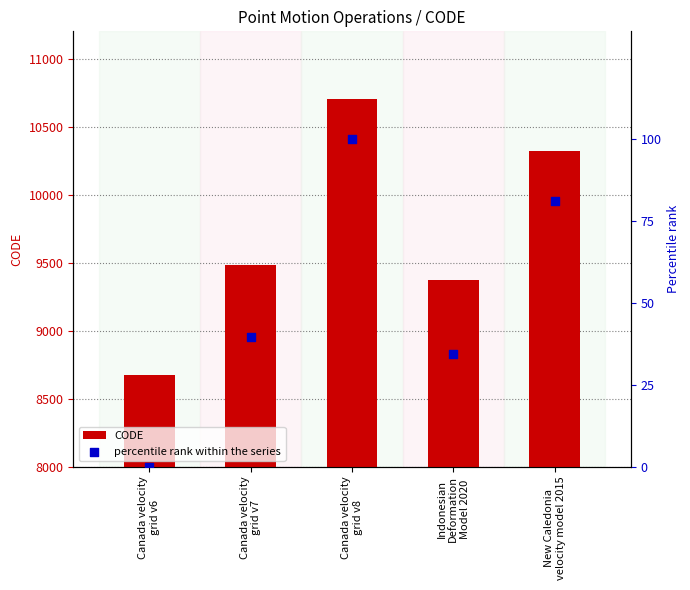

Which series has the widest spread of Y values?

CODE